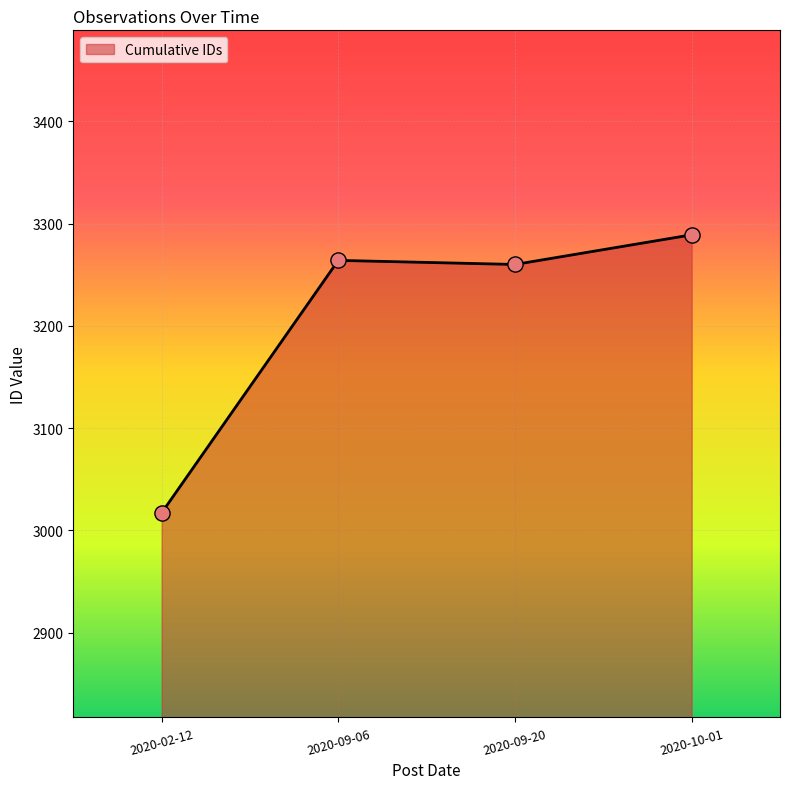

Between 2020-10-01 and 2020-09-06, which is larger?

2020-10-01